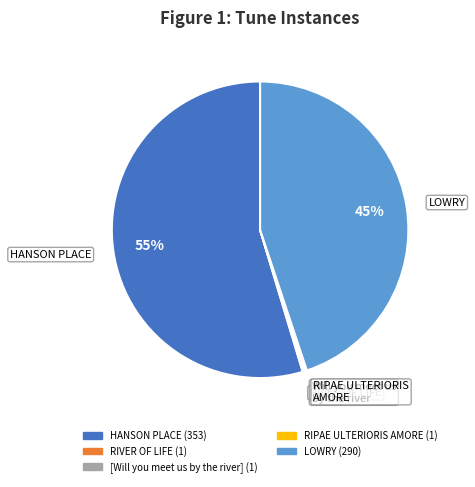

Which has a higher value, LOWRY or HANSON PLACE?

HANSON PLACE